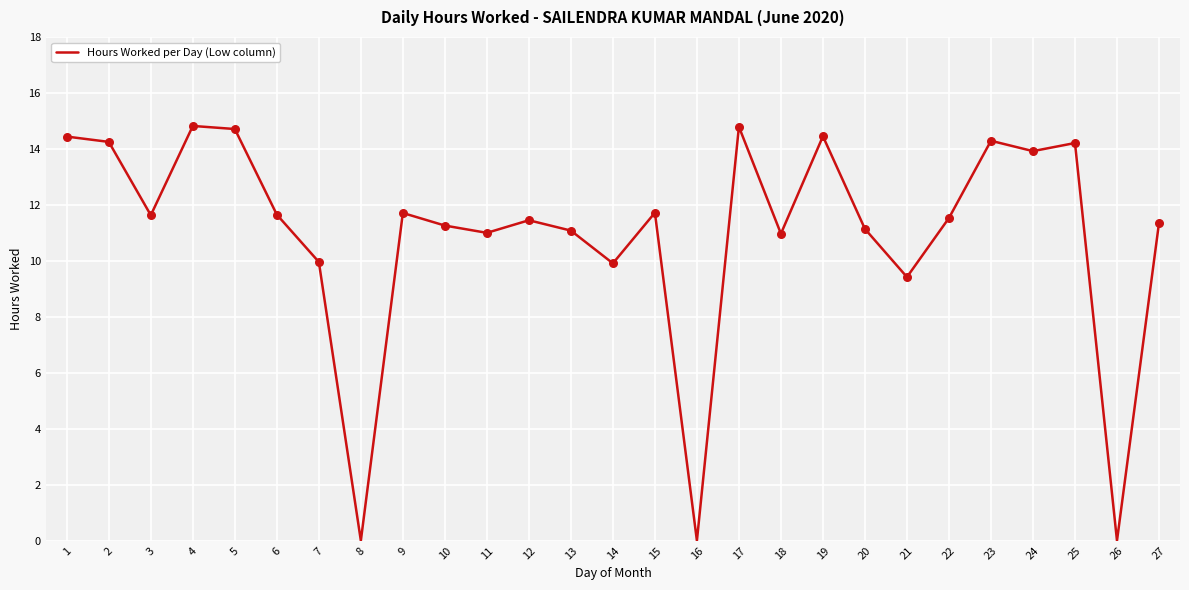

Approximately how many times larger is the value at 1 compared to 27?

1.3